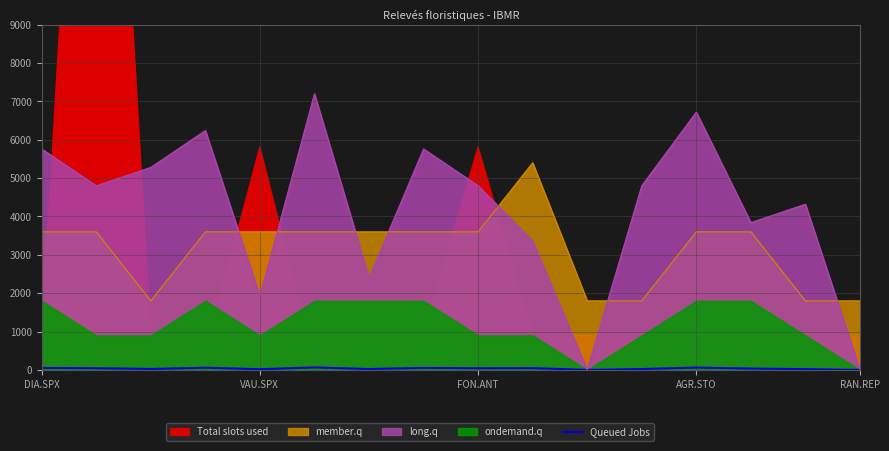

The member.q series shows 3600.0 at AGR.STO. True or false?

True